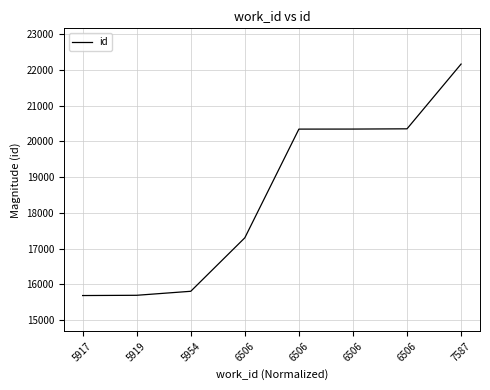

List the labels in order of value, largest first.

7587, 6506, 6506, 6506, 6506, 5954, 5919, 5917